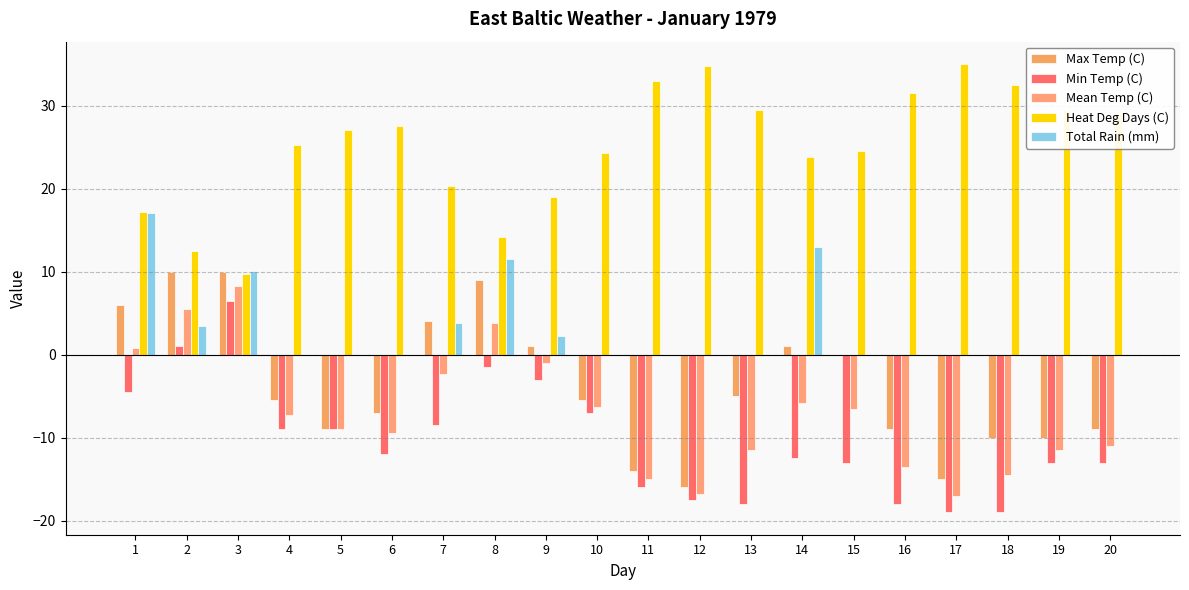

What is the value of the Mean Temp (C) bar at the 5th from the left?

-9.0